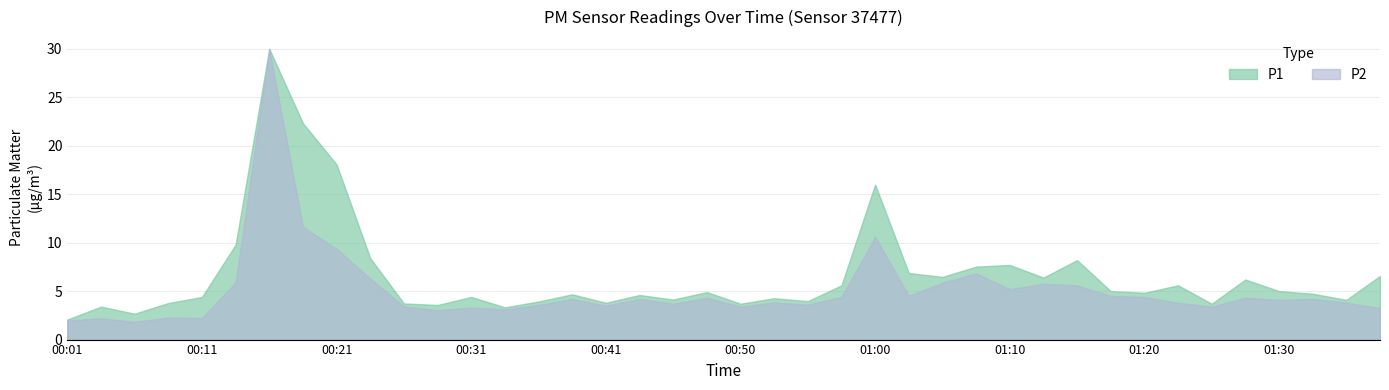

What is the sum of the P2 values at 00:46 and 01:05?

9.6